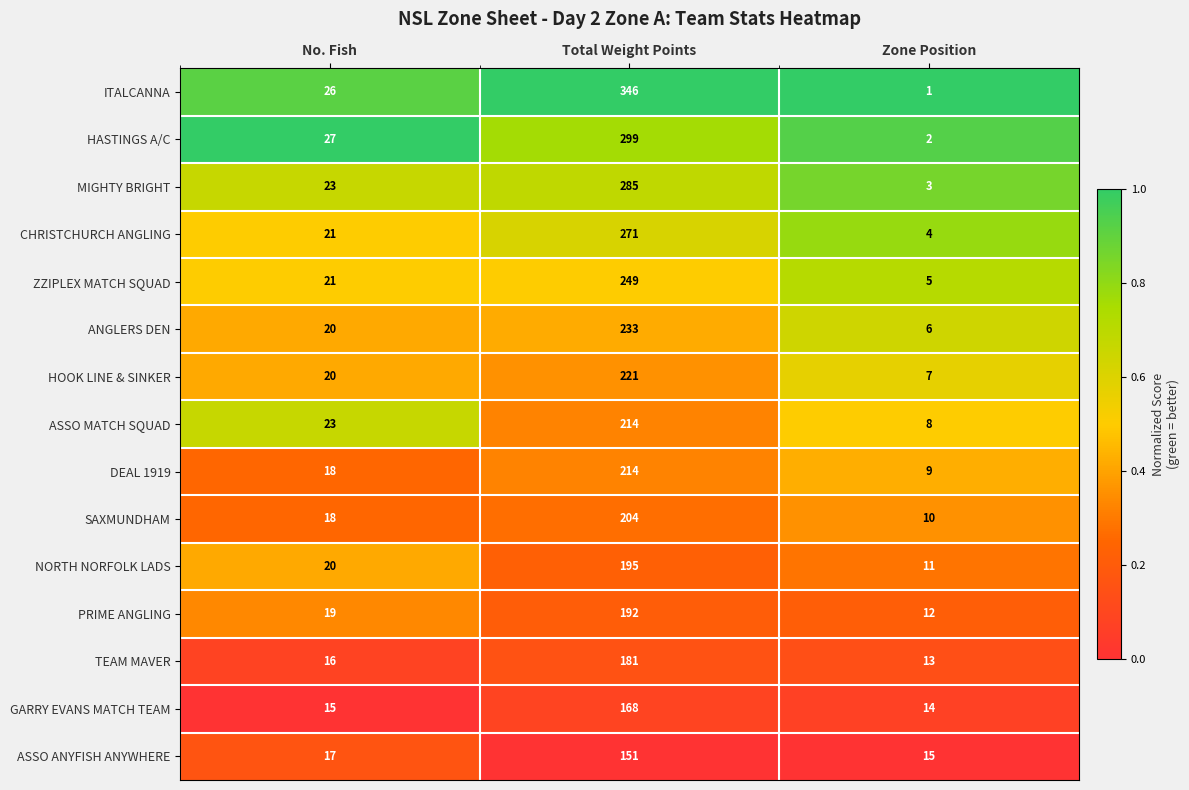

At which category is the sum across all series the highest?

Total Weight Points